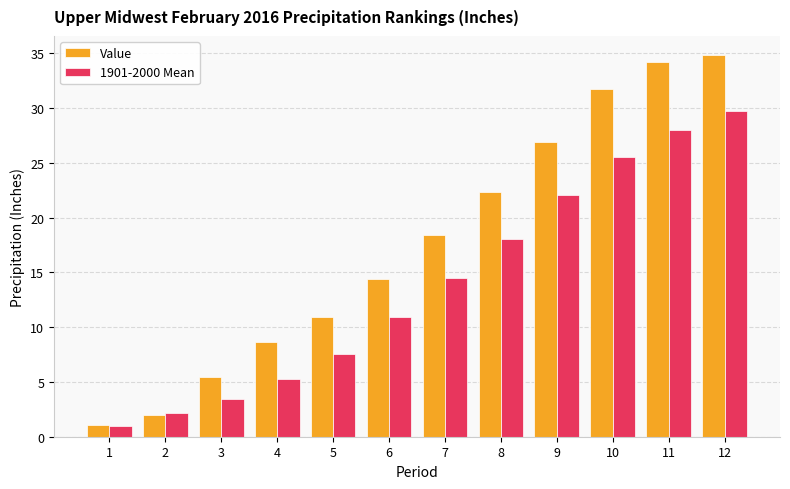

What are all the series names shown in the legend?

Value, 1901-2000 Mean